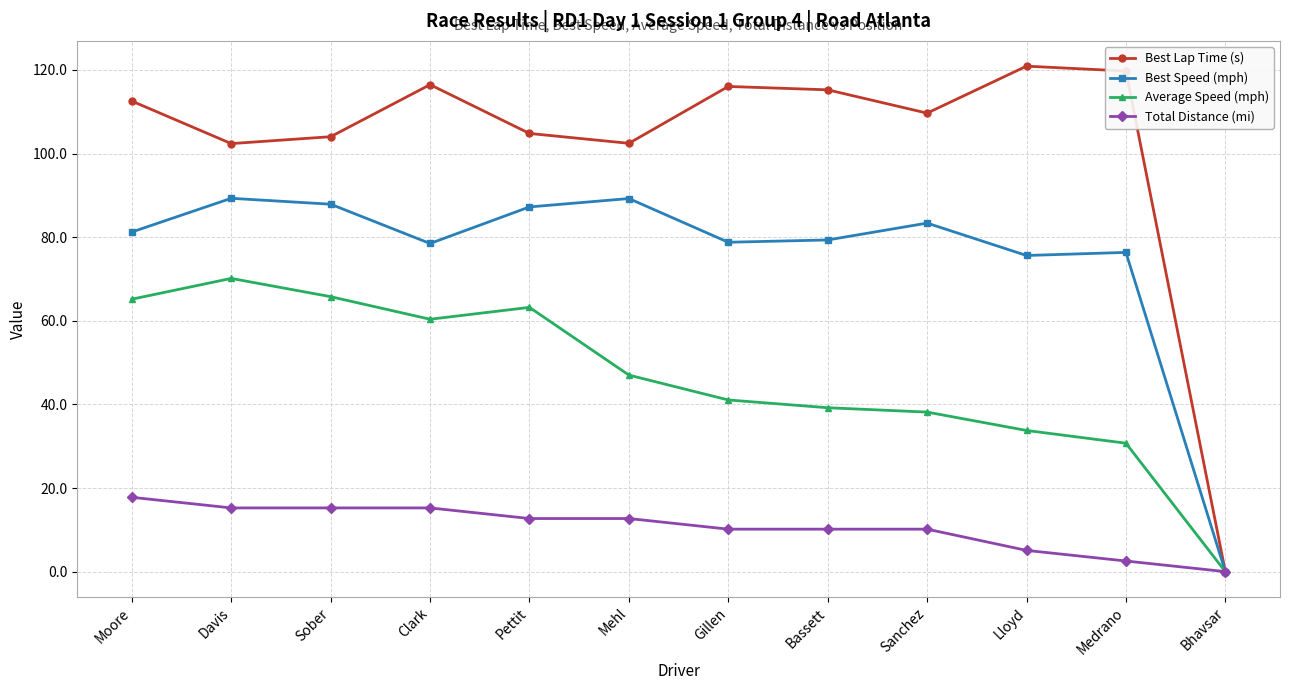

What is the average value of the Total Distance (mi) series?

10.6